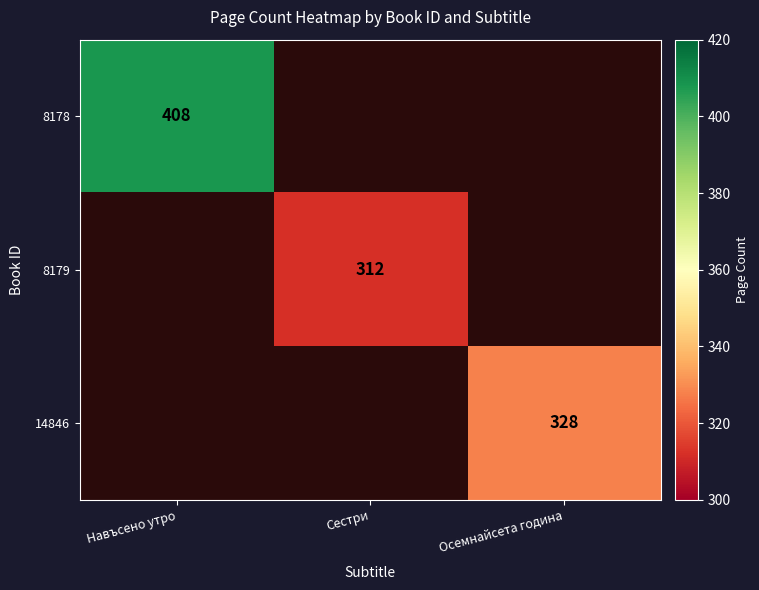

Is the value of 14846 at Осемнайсета година greater than the value of 8178 at Навъсено утро?

No